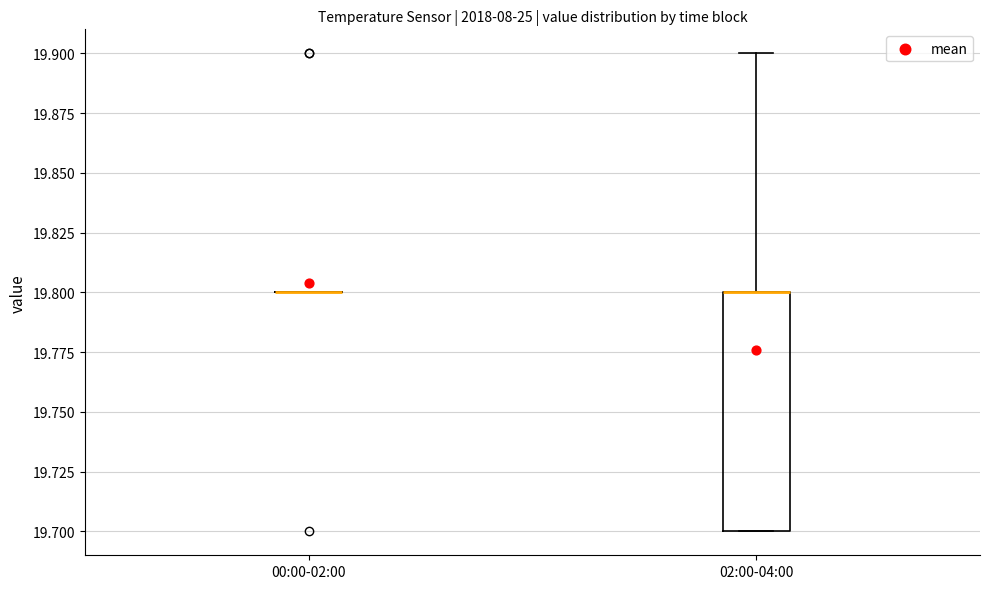

Reading left to right, read every box against the y-axis: the position of its median line, the range the box covers, and the ends of its whiskers. The values are not printed on the chart, so give them approximately, as read against the axis.

00:00-02:00: box collapsed to a line at 19.8, whiskers 19.8 to 19.8
02:00-04:00: median 19.8 (drawn on the box's upper edge), box 19.7 to 19.8, whiskers 19.7 to 19.9